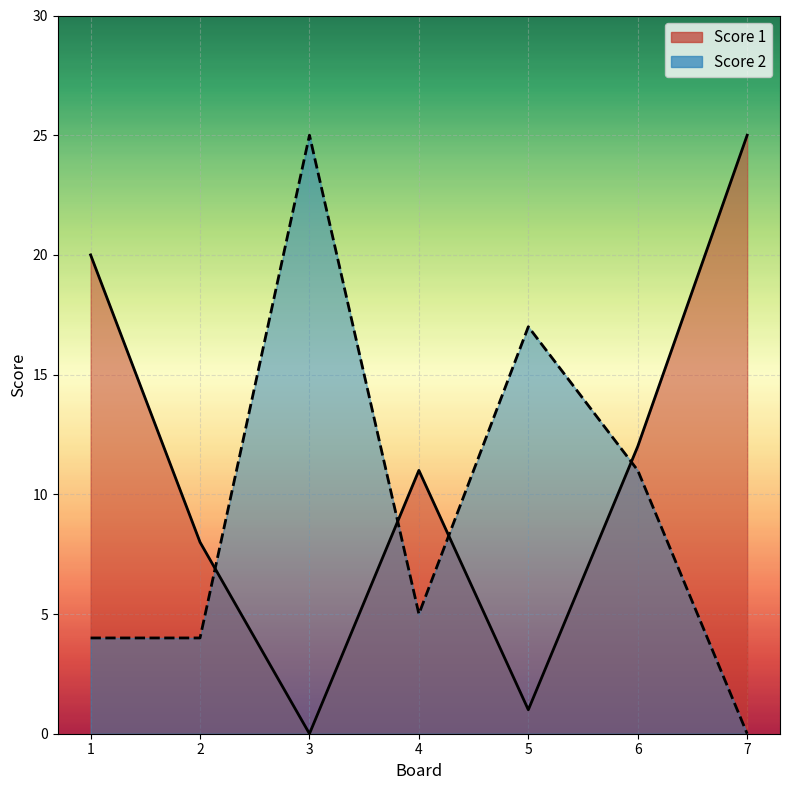

How many intersections are there between Score 1 and Score 2?

4